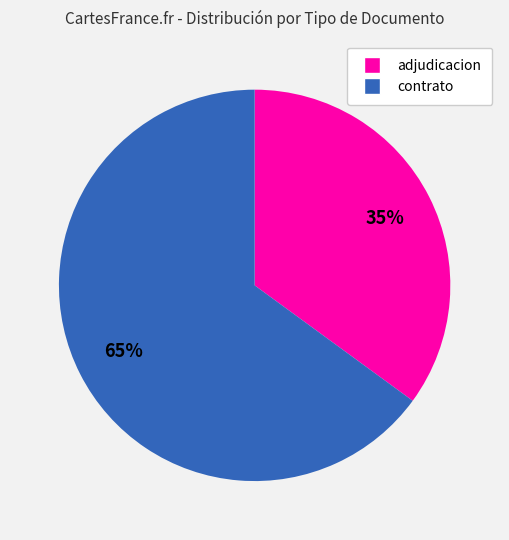

How many slices are in this pie chart?

2